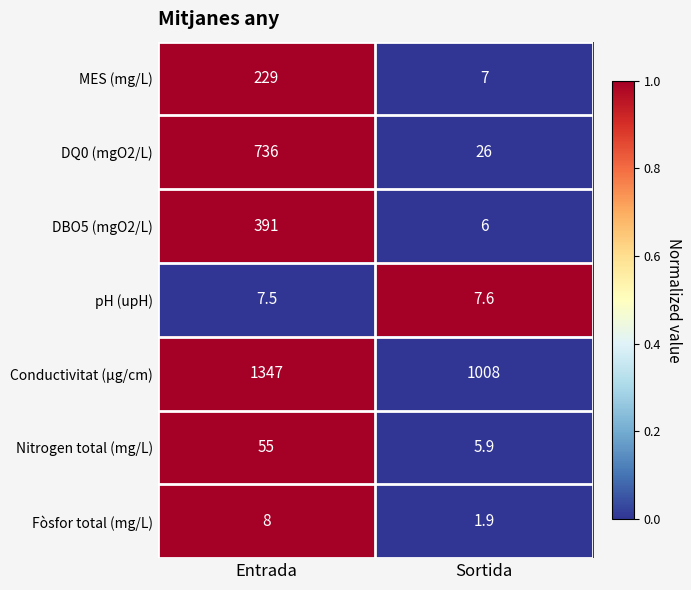

Rank the series at Sortida from highest to lowest value.

Conductivitat (µg/cm), DQ0 (mgO2/L), pH (upH), MES (mg/L), DBO5 (mgO2/L), Nitrogen total (mg/L), Fòsfor total (mg/L)